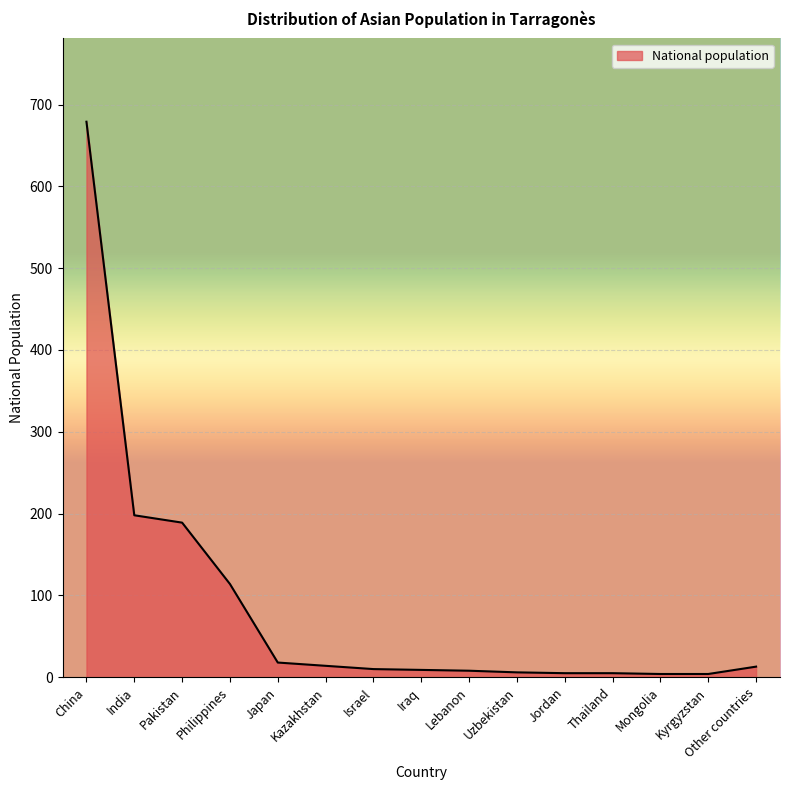

Approximately how many times larger is the value at India compared to Pakistan?

1.0